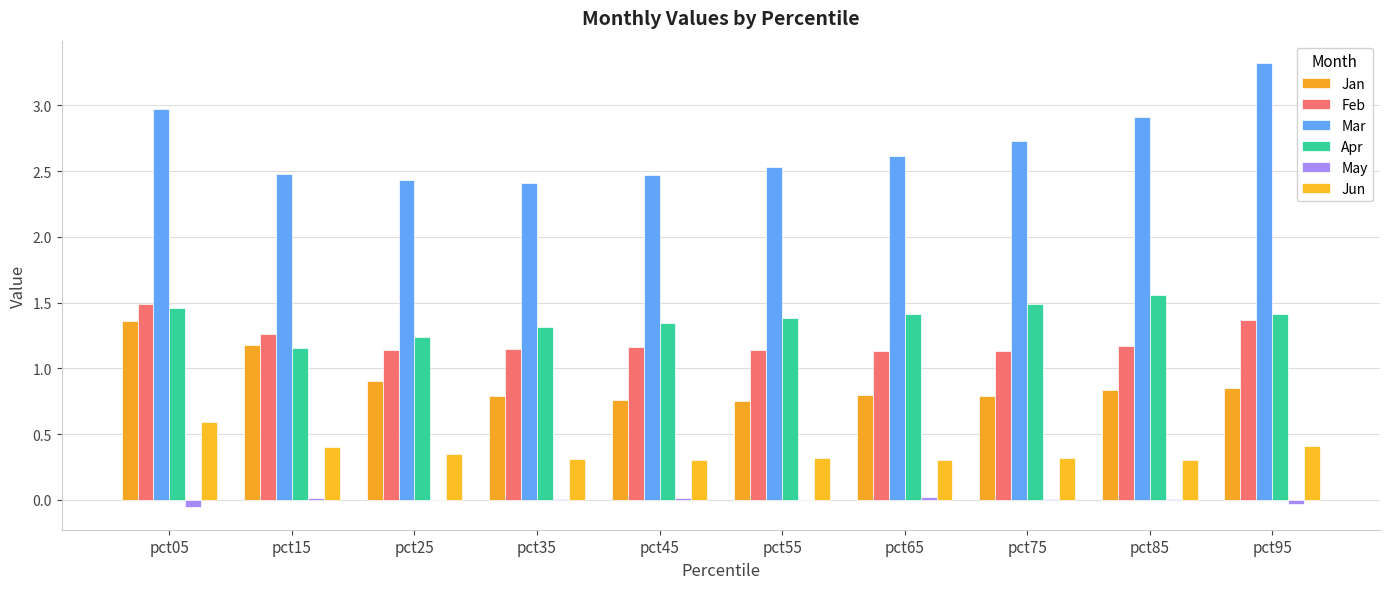

Between pct45 and pct55, which is larger?

pct45